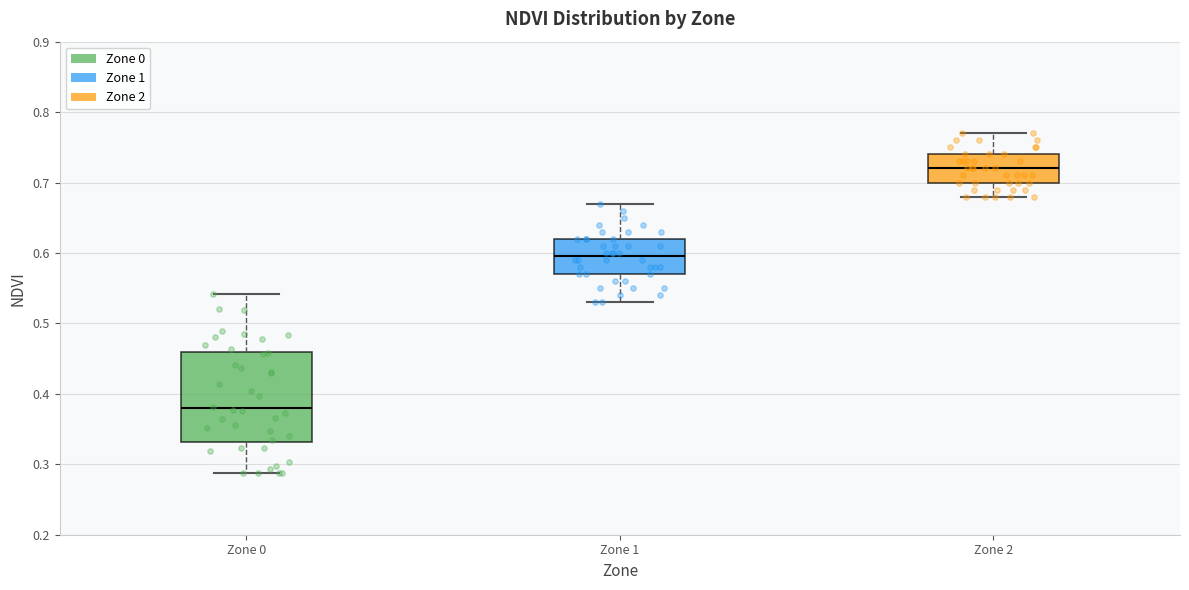

Reading left to right, read every box against the y-axis: the position of its median line, the range the box covers, and the ends of its whiskers. The values are not printed on the chart, so give them approximately, as read against the axis.

Zone 0: median 0.38, box 0.33 to 0.46, whiskers 0.29 to 0.54
Zone 1: median 0.60, box 0.57 to 0.62, whiskers 0.53 to 0.67
Zone 2: median 0.72, box 0.70 to 0.74, whiskers 0.68 to 0.77